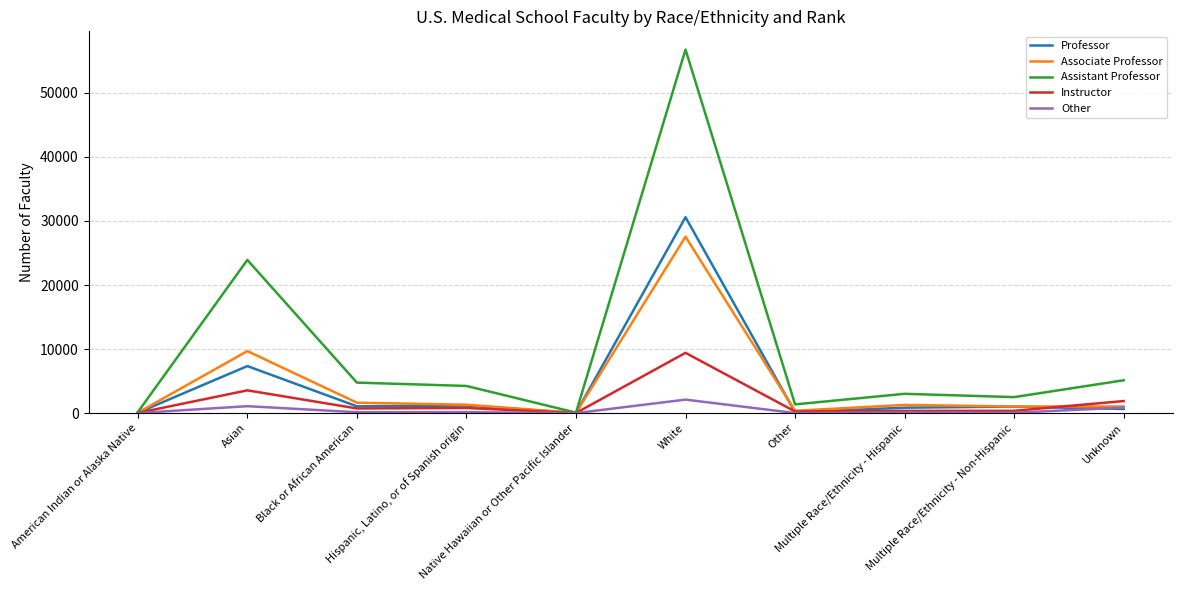

True or false: Professor has a value of 849 at Multiple Race/Ethnicity - Hispanic.

True